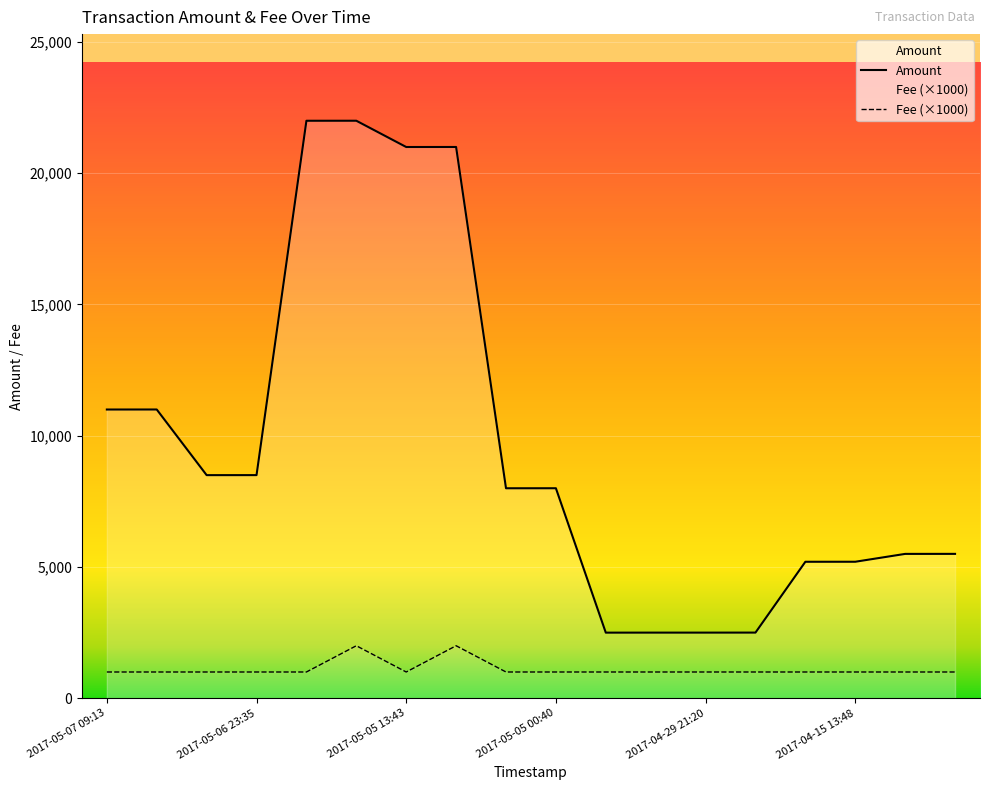

True or false: Fee (×1000) and Amount cross at least once.

False